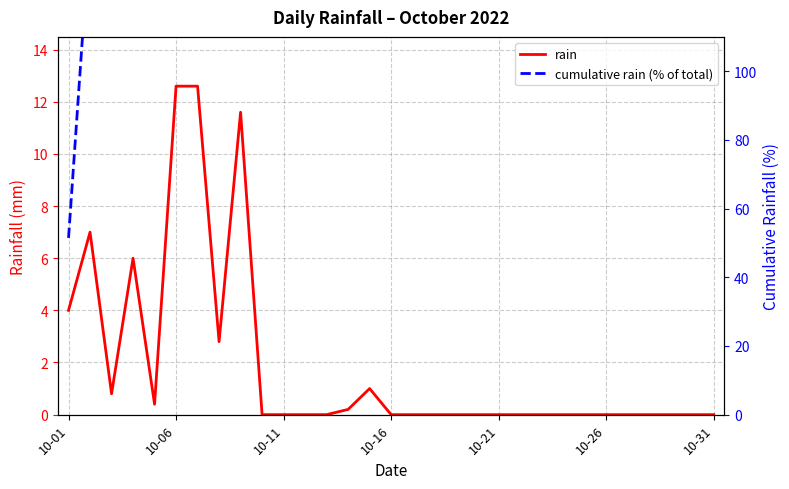

The value of rain at 10-01 is 1.7. True or false?

False